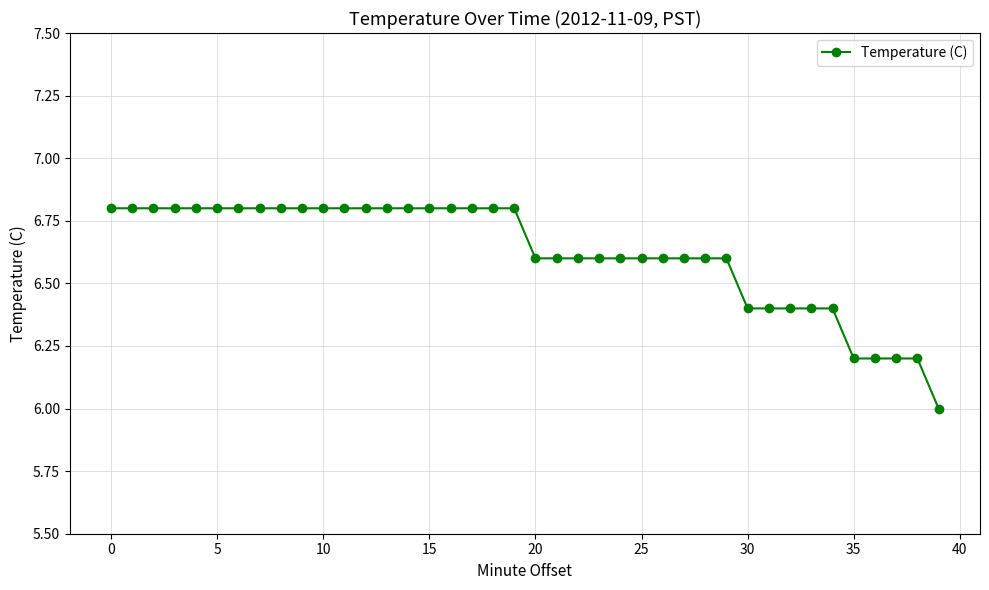

Count the number of values greater than 6.

39